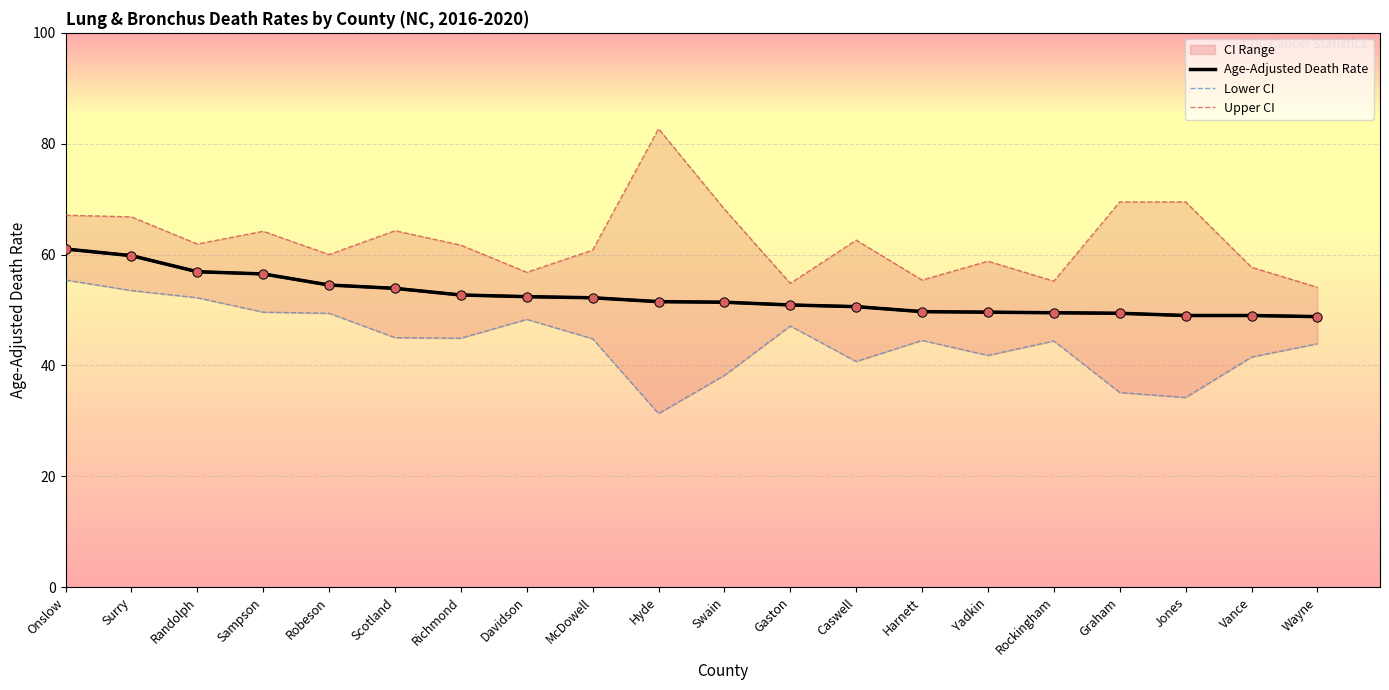

Which series has the widest spread of Y values?

Upper CI